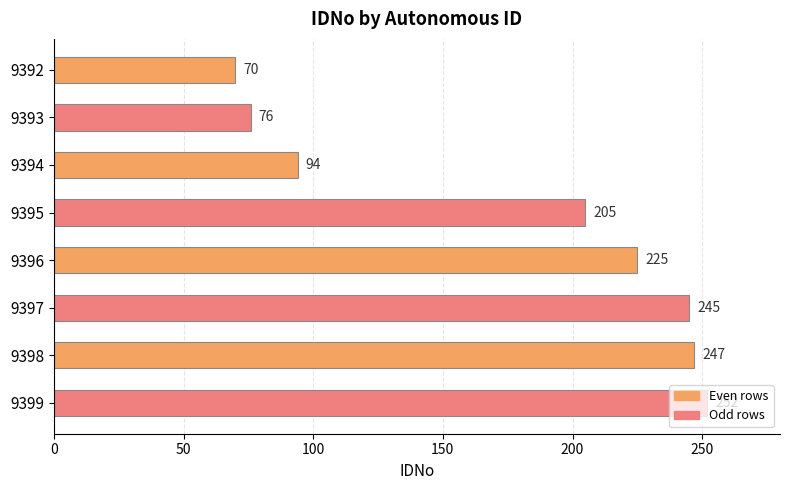

At which label is the value closest to 161?

9395